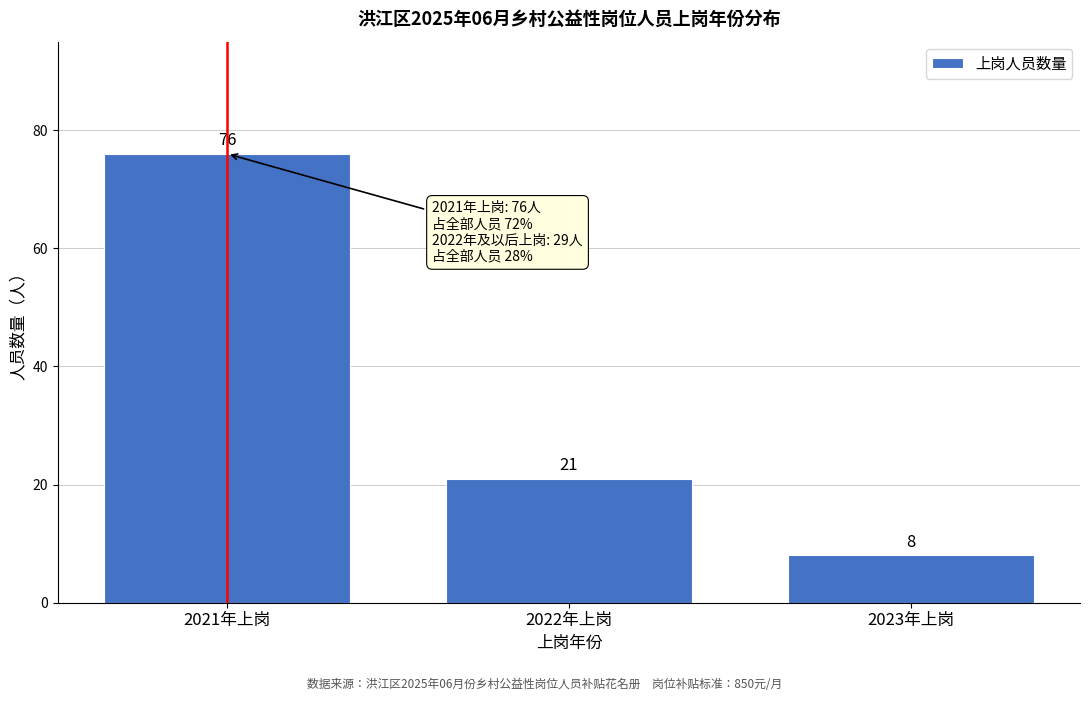

Reading right to left, transcribe all the data shown in this chart.

8	21	76